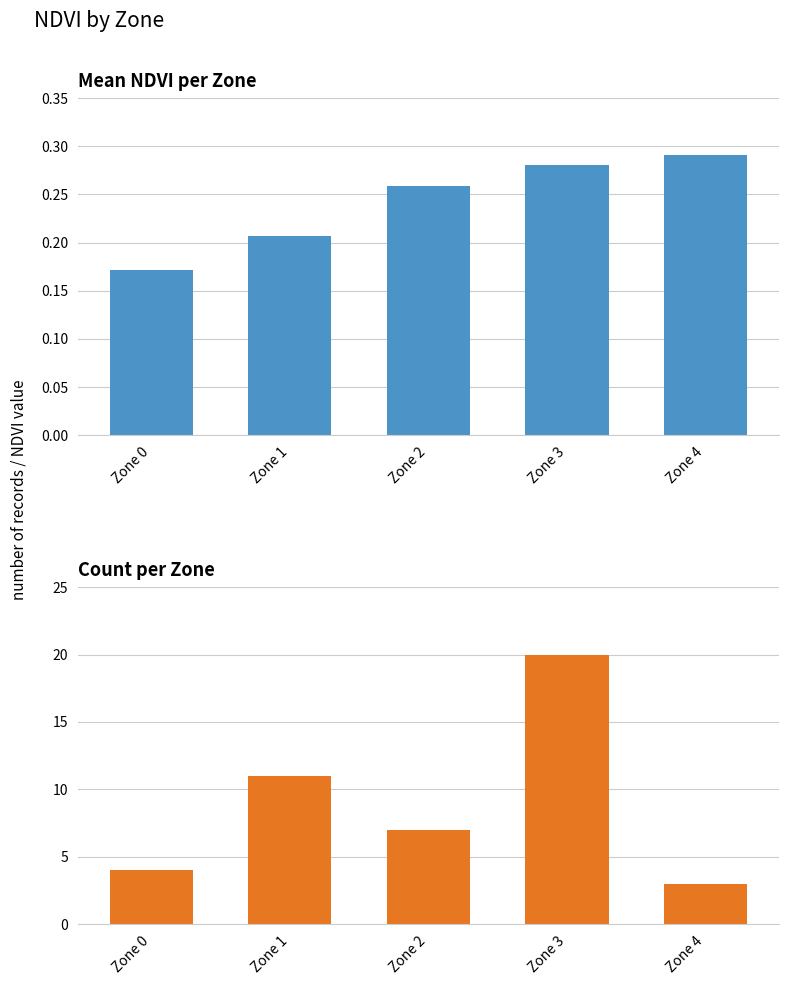

Are the bars grouped side by side (vs. stacked)?

Yes